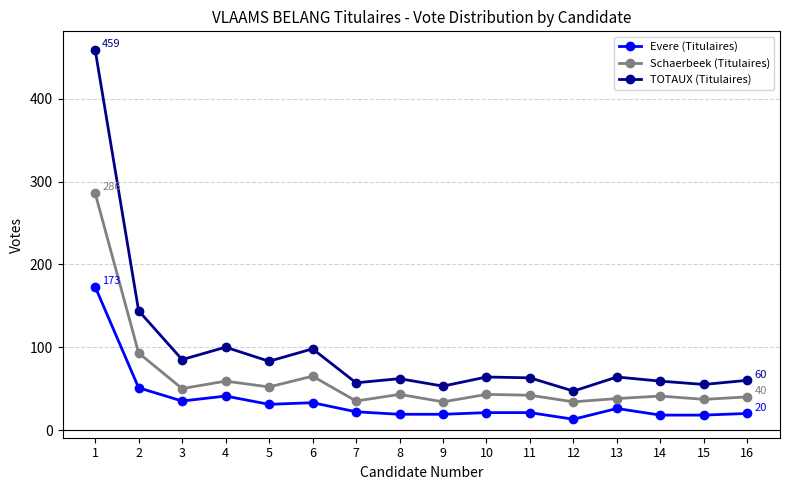

Where is the first local maximum for TOTAUX (Titulaires)?

4